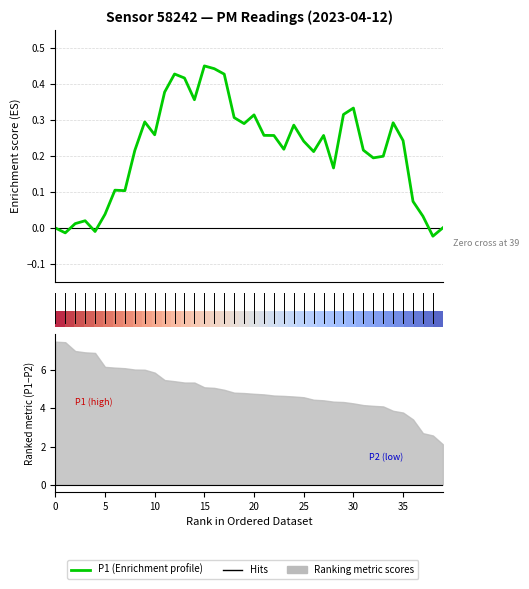

What is the difference between the maximum and second lowest values in the P1 series?

0.5